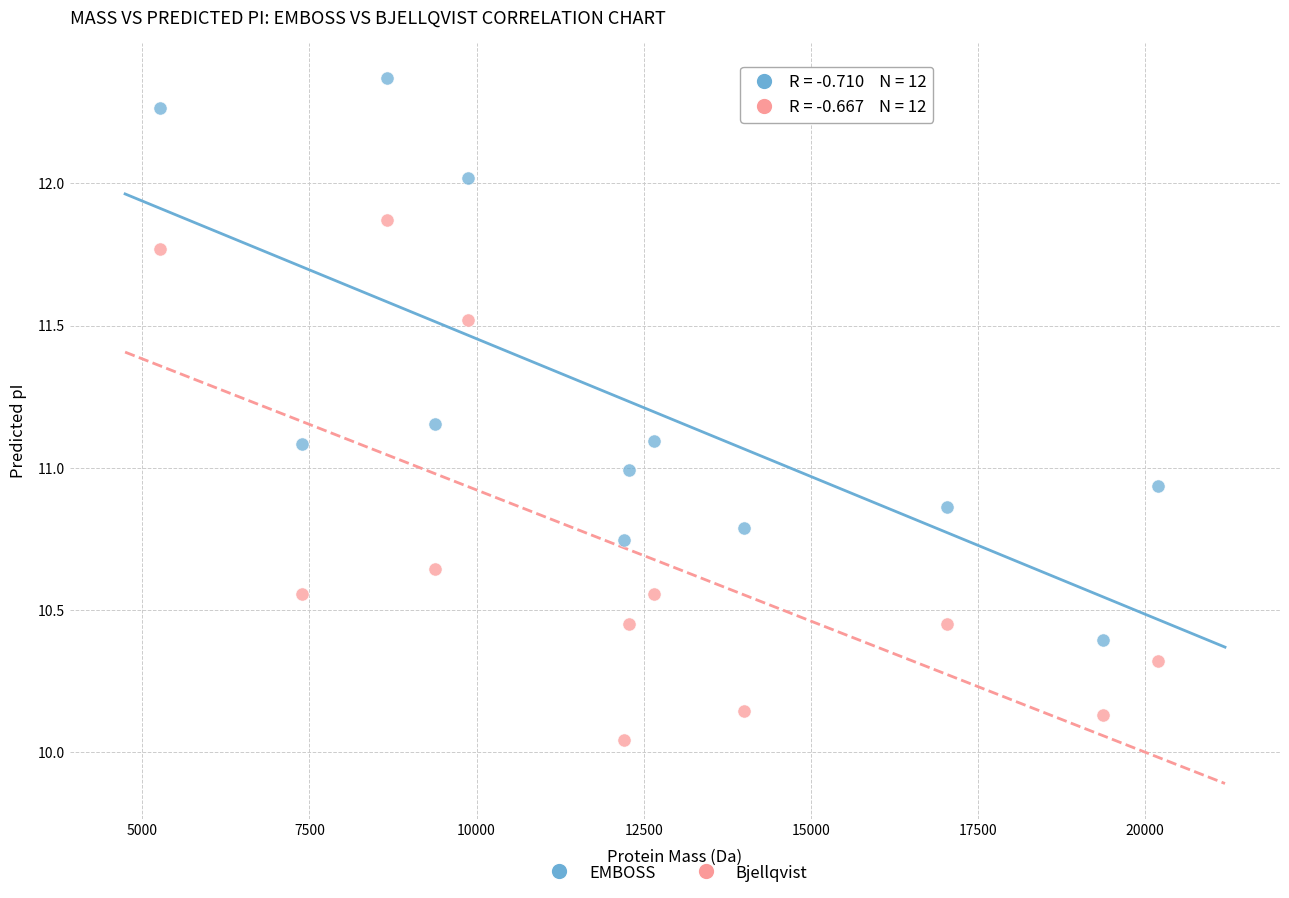

Across all data points, what is the range of X values (max minus min)?

14911.8